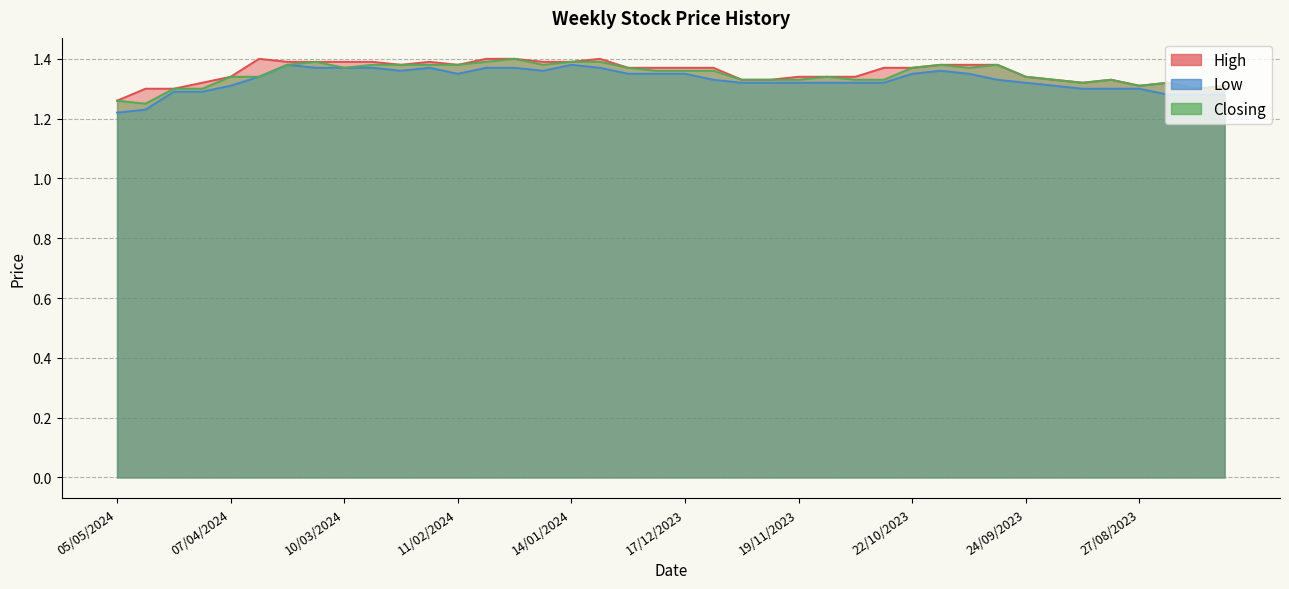

How many series are shown in this chart?

3